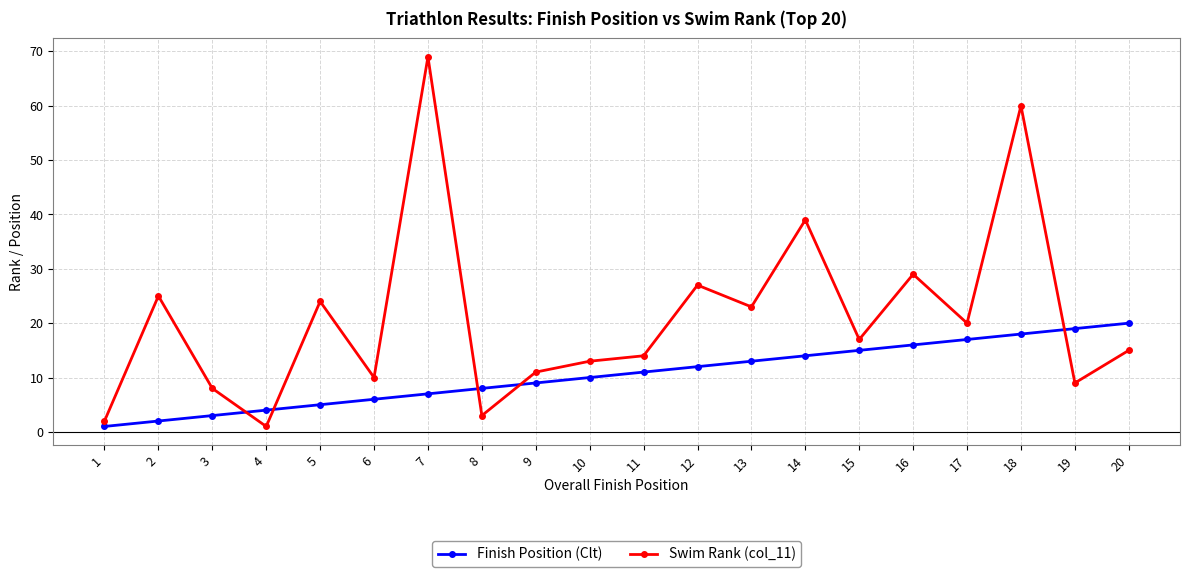

Reading right to left, what are all the values shown in this chart?

Finish Position (Clt): 20	19	18	17	16	15	14	13	12	11	10	9	8	7	6	5	4	3	2	1
Swim Rank (col_11): 15	9	60	20	29	17	39	23	27	14	13	11	3	69	10	24	1	8	25	2